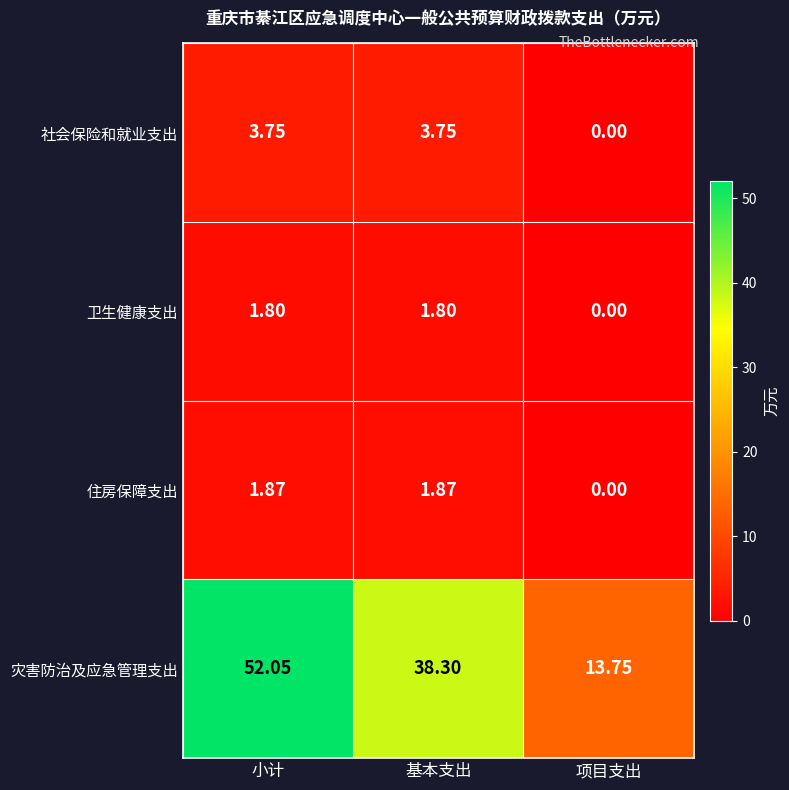

Which category has the lowest value across all series?

项目支出